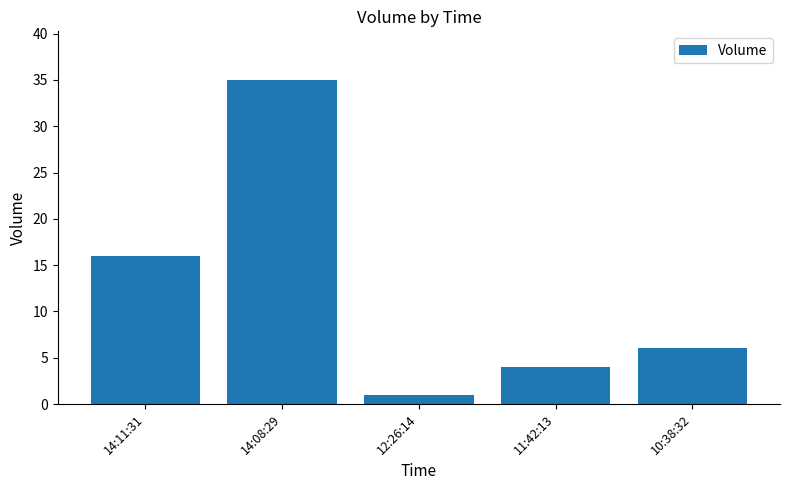

Rank the categories by value from highest to lowest.

14:08:29, 14:11:31, 10:38:32, 11:42:13, 12:26:14